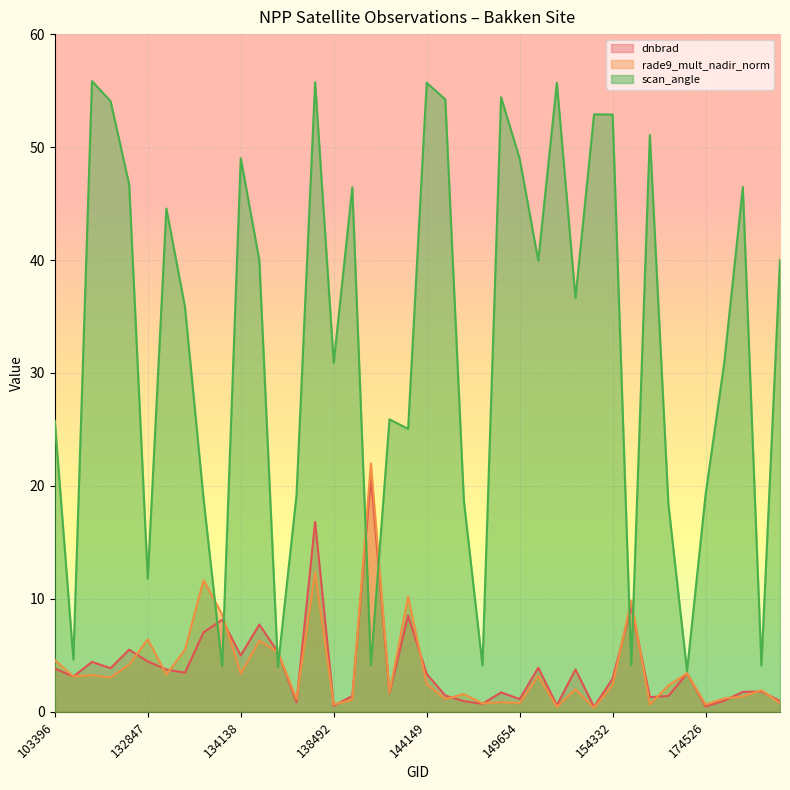

True or false: rade9_mult_nadir_norm has more than 0 points higher than both neighbors.

True